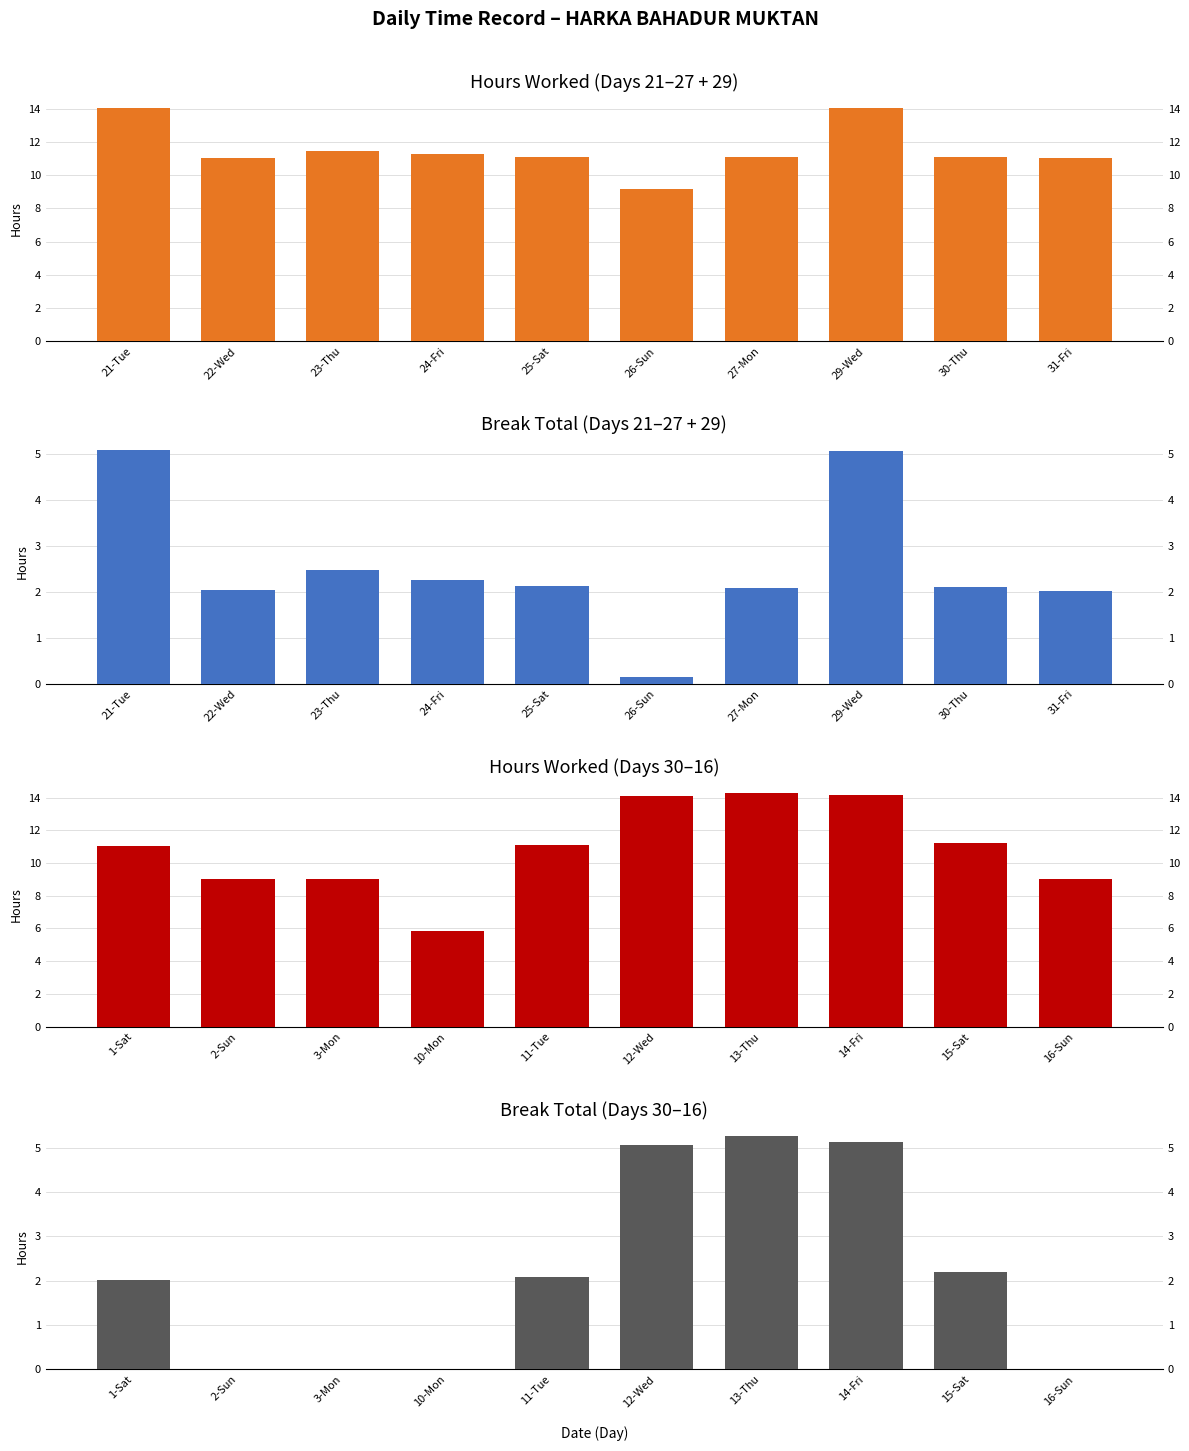

What value does the Hours Worked series have at 14-Fri?

14.1